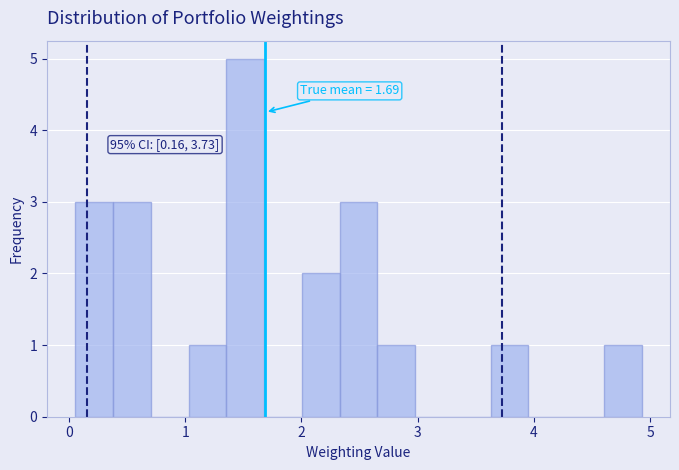

Read against the x-axis, roughly where is the centre of the tallest bar?

1.5